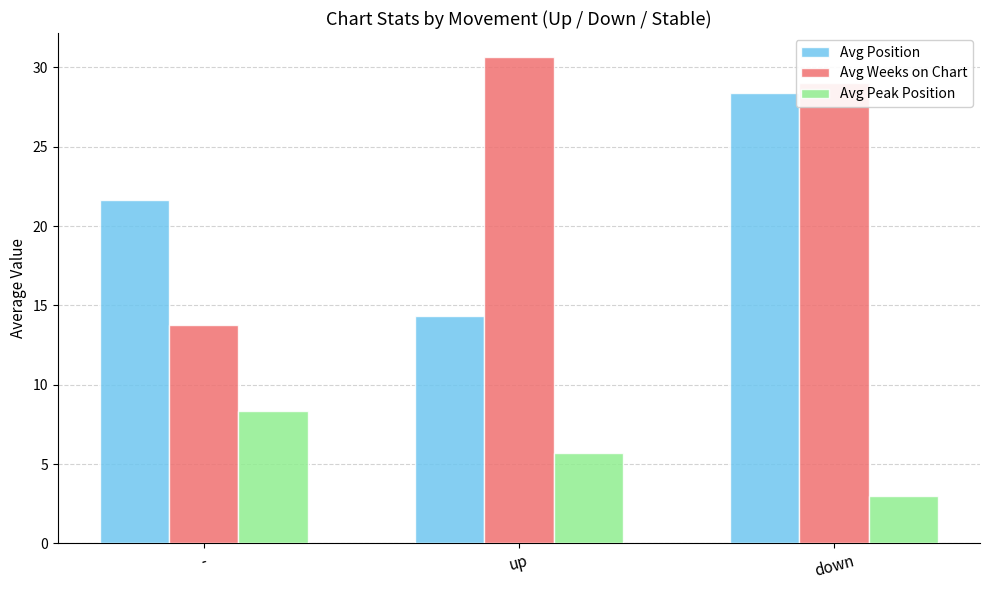

List the series in order of their overall mean, highest first.

Avg Weeks on Chart, Avg Position, Avg Peak Position